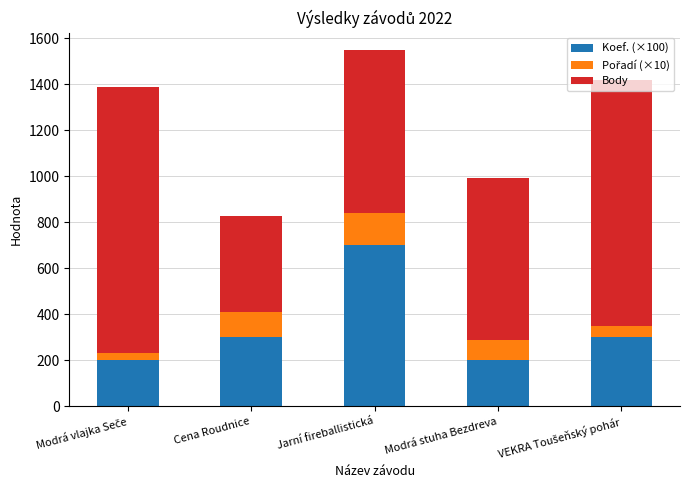

Is it true that Koef. (×100) equals 467 at Jarní fireballistická?

False